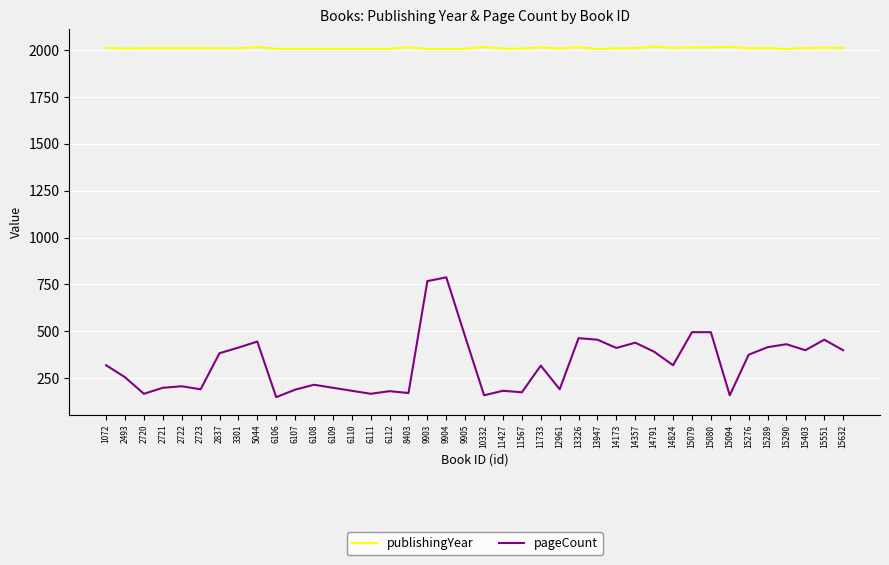

What is the approximate value of pageCount at 9905, to the nearest 50?

450